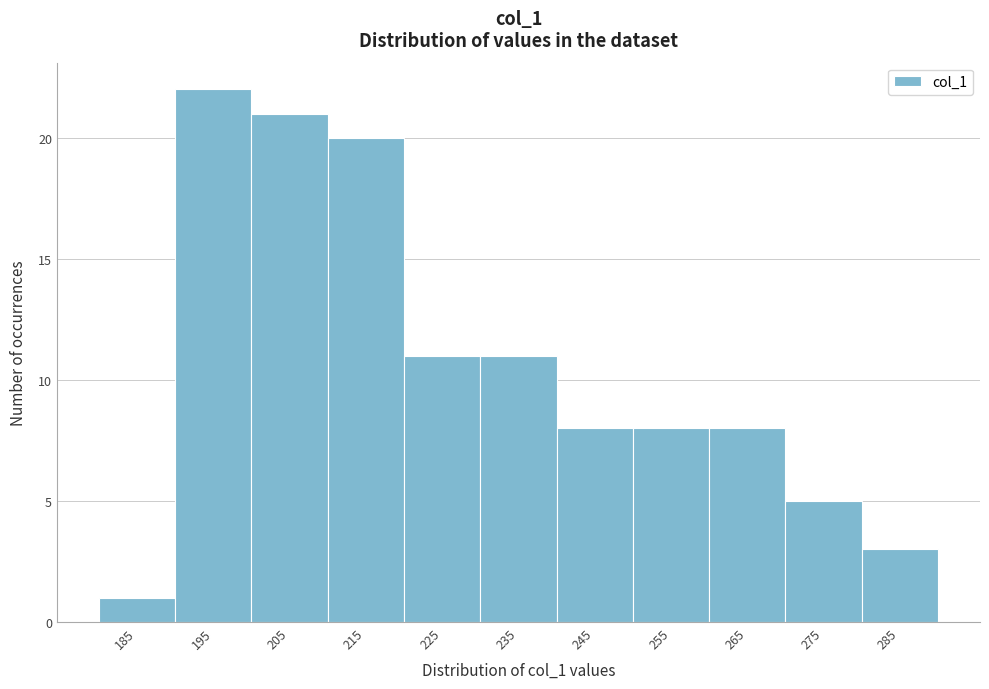

Reading left to right, extract all data points from this chart.

1	22	21	20	11	11	8	8	8	5	3